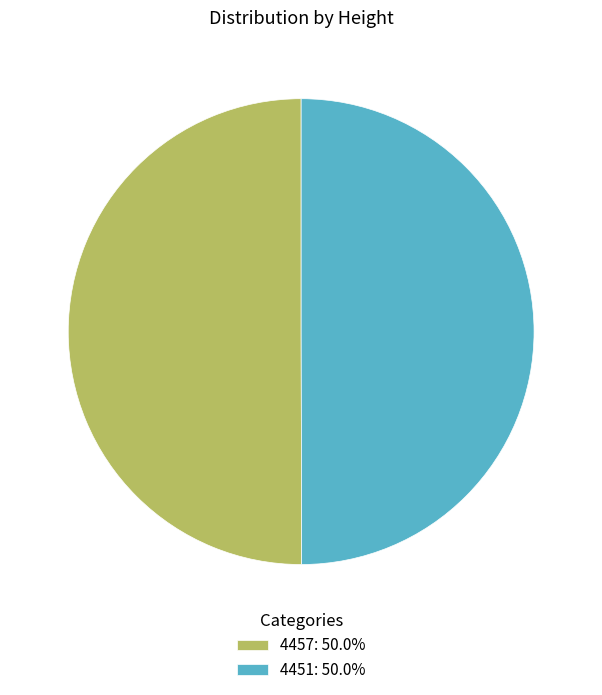

What is the ratio of the value at 4451: 50.0% to the value at 4457: 50.0%?

1.0